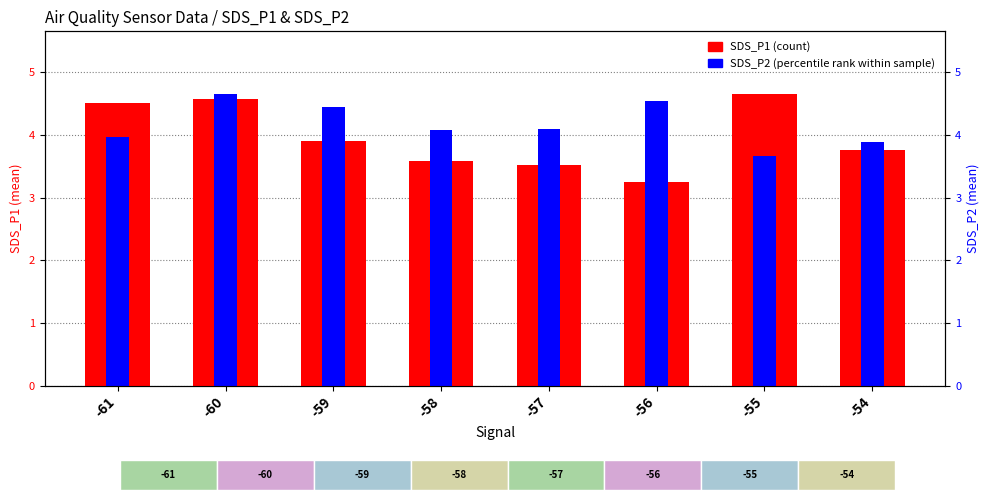

The value of SDS_P1 (count) at -55 is 2.3. True or false?

False